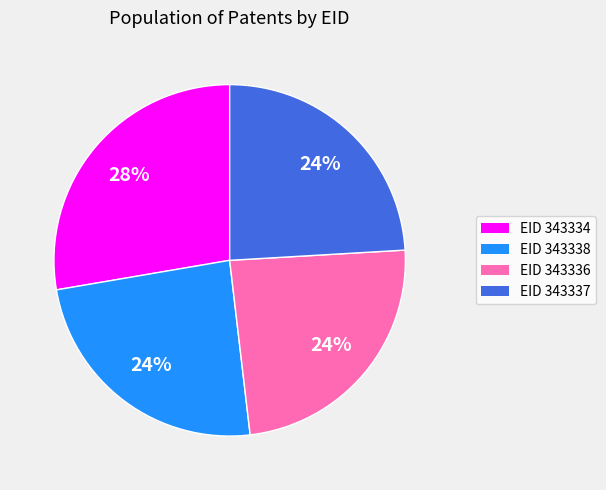

To the nearest percent, what is the average slice percentage?

25%